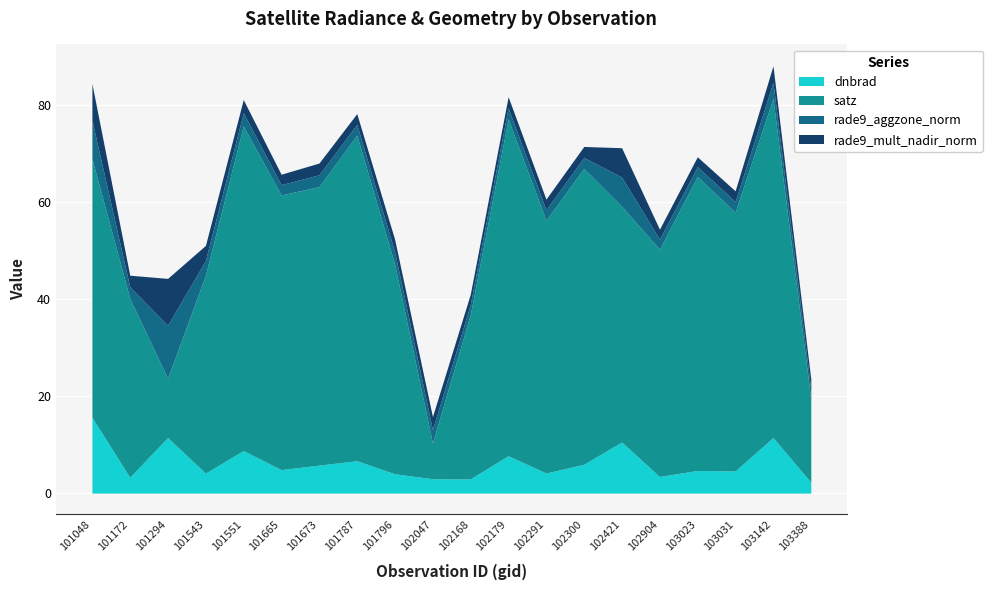

True or false: satz and rade9_aggzone_norm cross at least once.

False